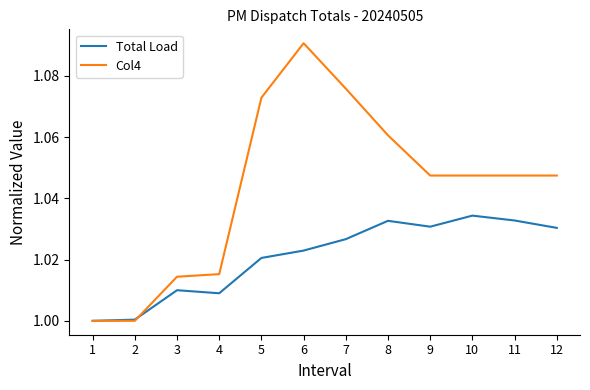

At which label does Total Load reach its peak?

10